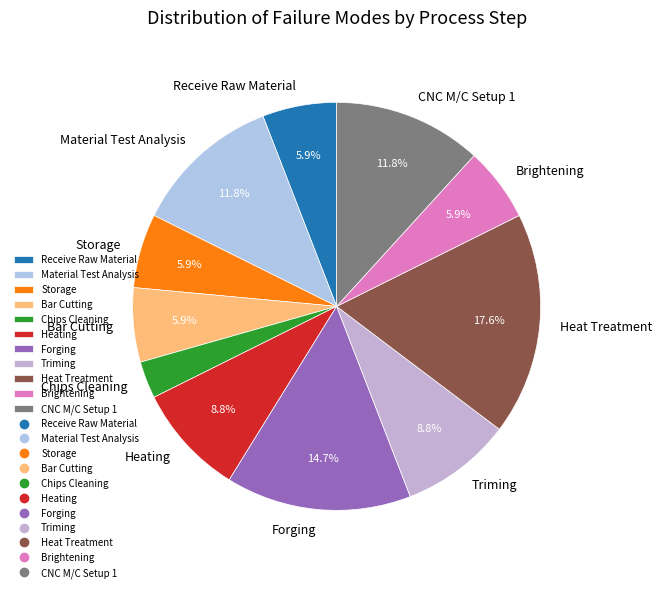

How much of the chart is everything except CNC M/C Setup 1?

88.2%